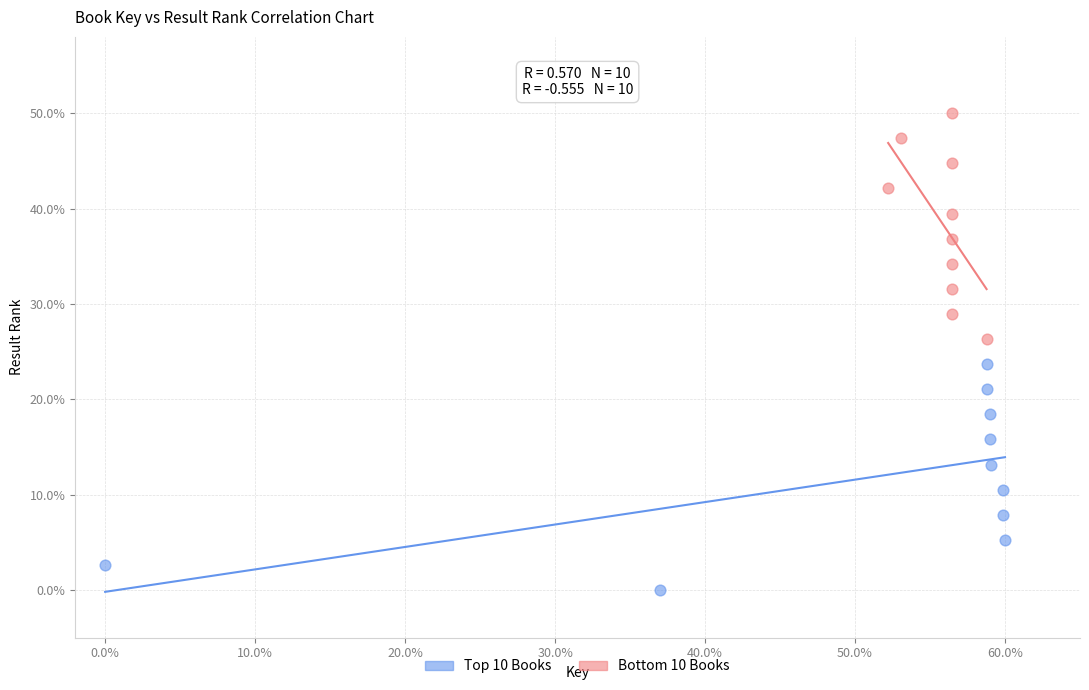

Which series reaches the maximum Y coordinate?

Bottom 10 Books